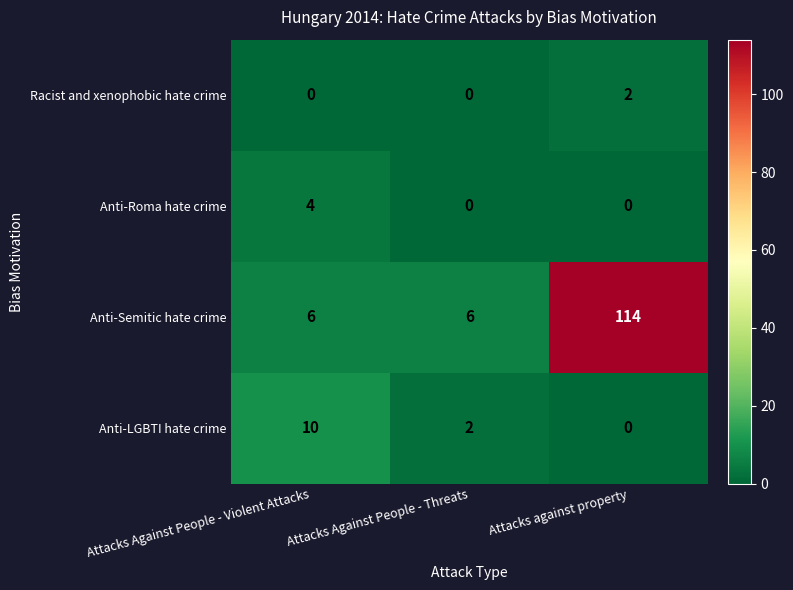

Is it true that Anti-LGBTI hate crime equals 3 at Attacks against property?

False